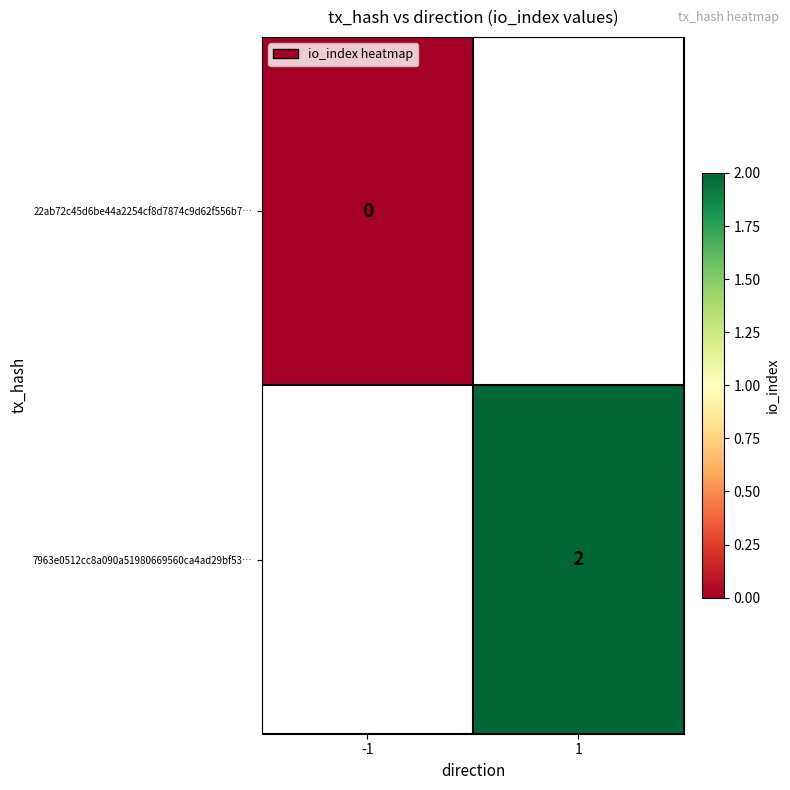

At how many categories does at least one series exceed 1?

1